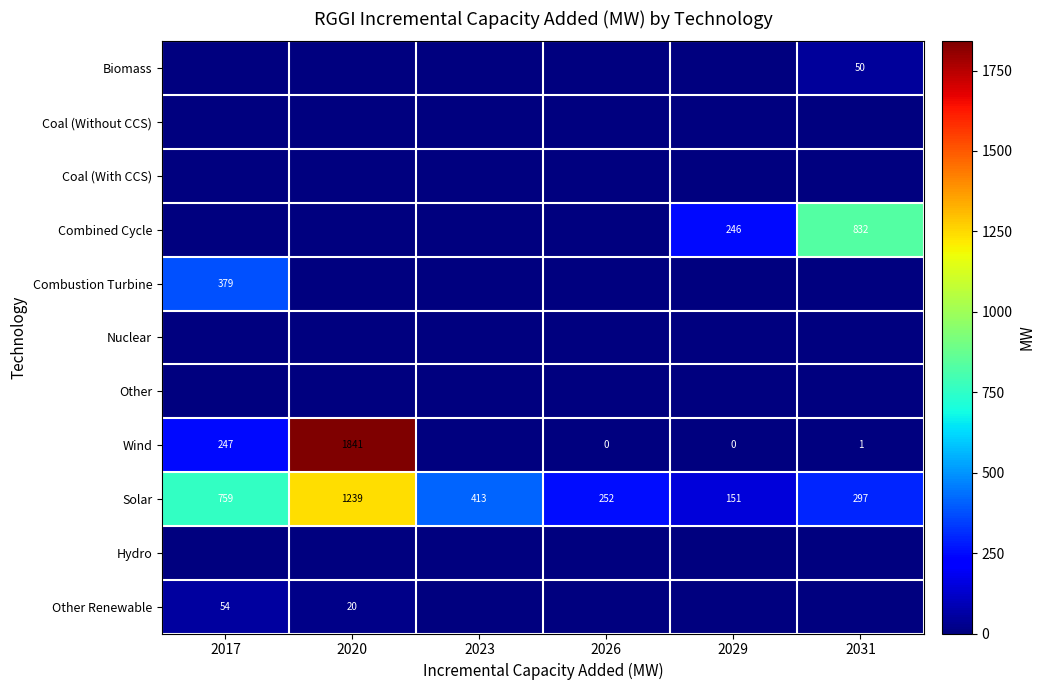

What is the minimum value for Solar?

151